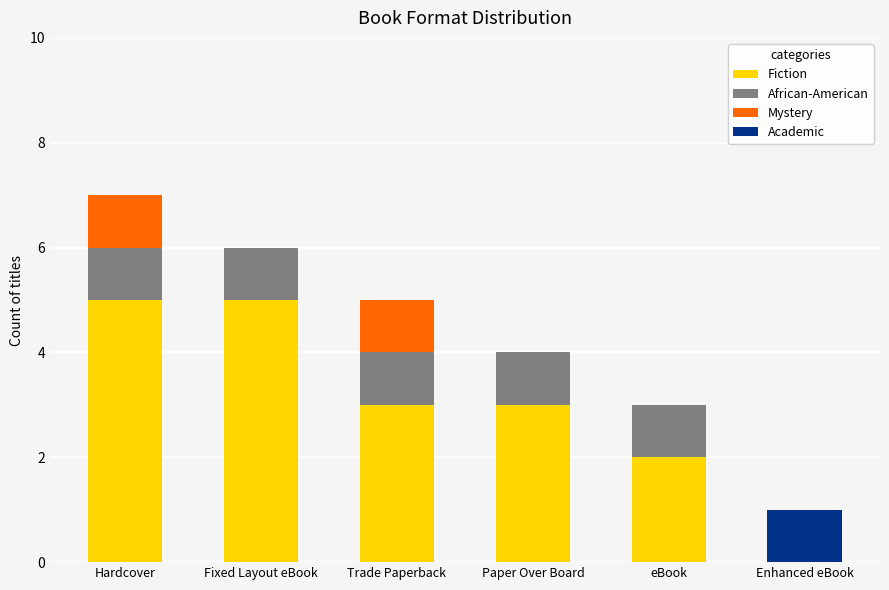

The value of Fiction at Enhanced eBook is 2. True or false?

False